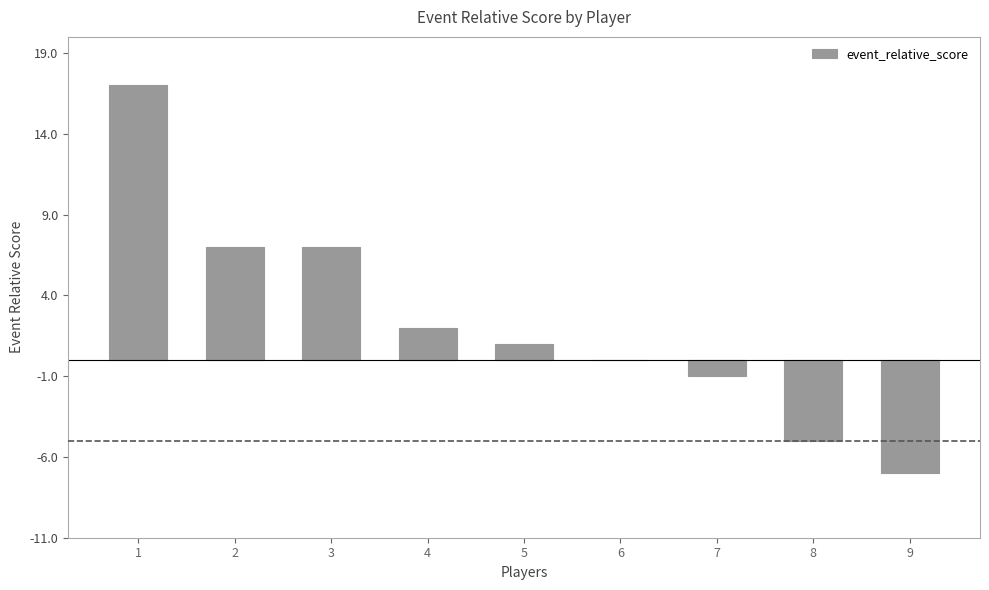

Count the number of data series in this chart.

1